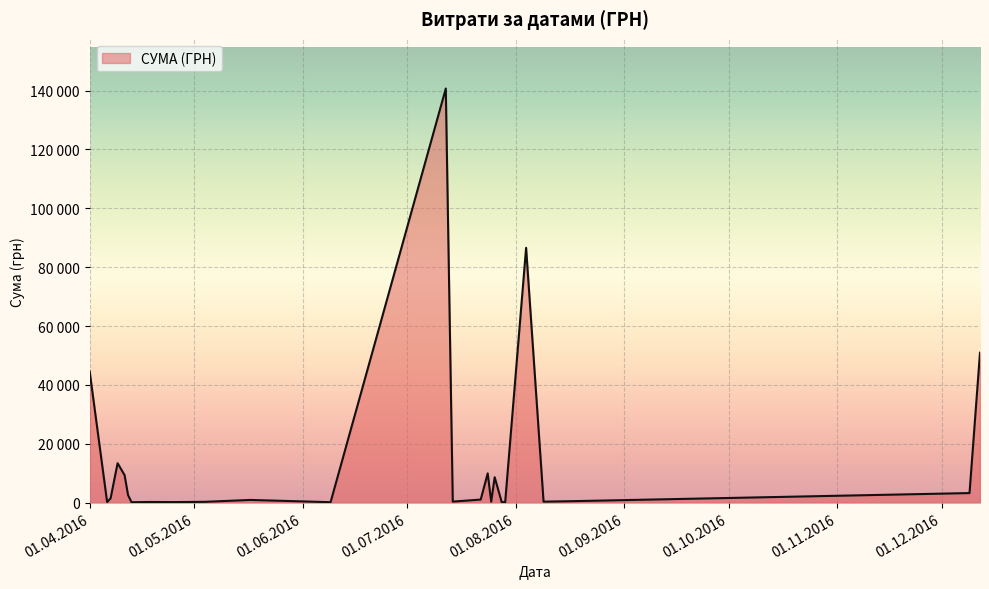

Does the chart have visible grid lines?

Yes